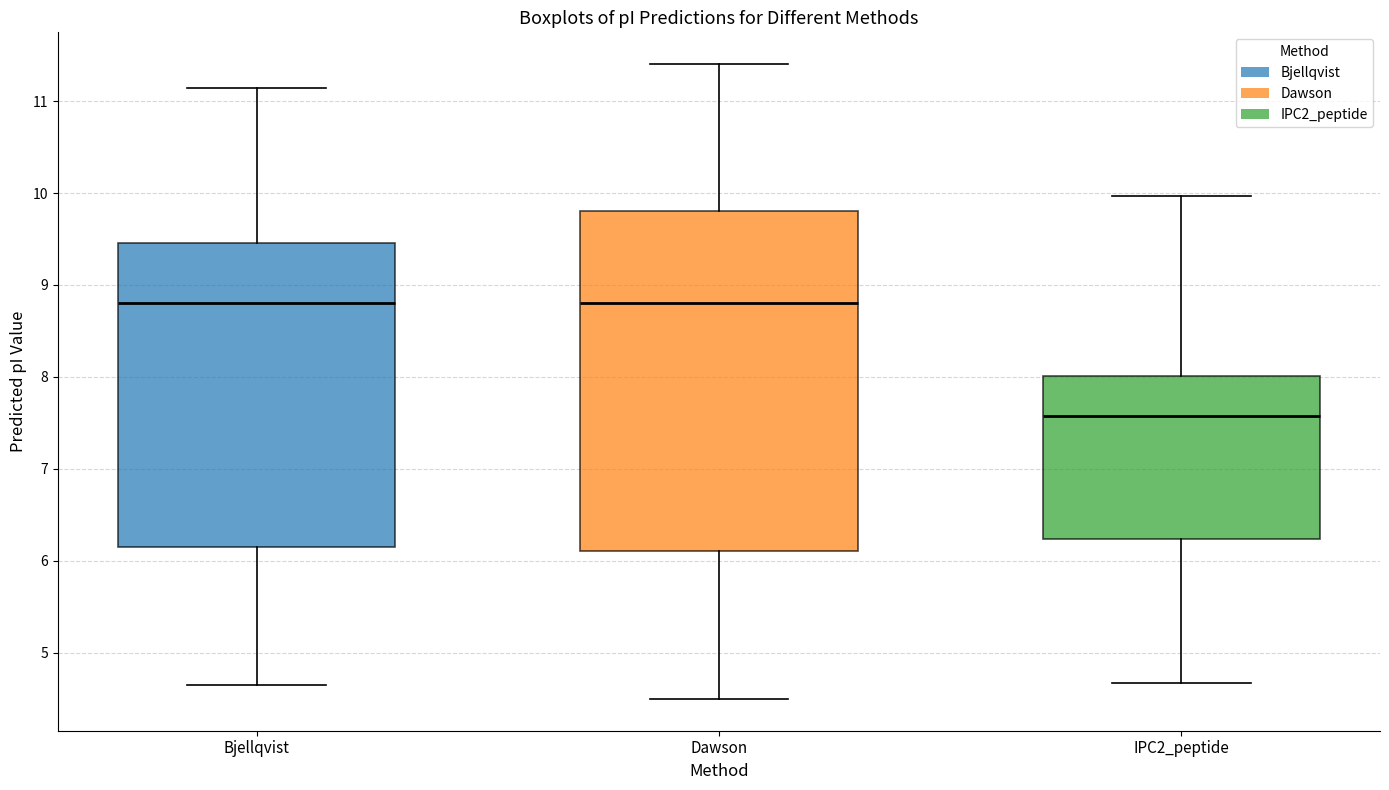

Where does the median line of the box for Bjellqvist sit on the y-axis? The values are not printed on the chart, so give them approximately, as read against the axis.

8.8